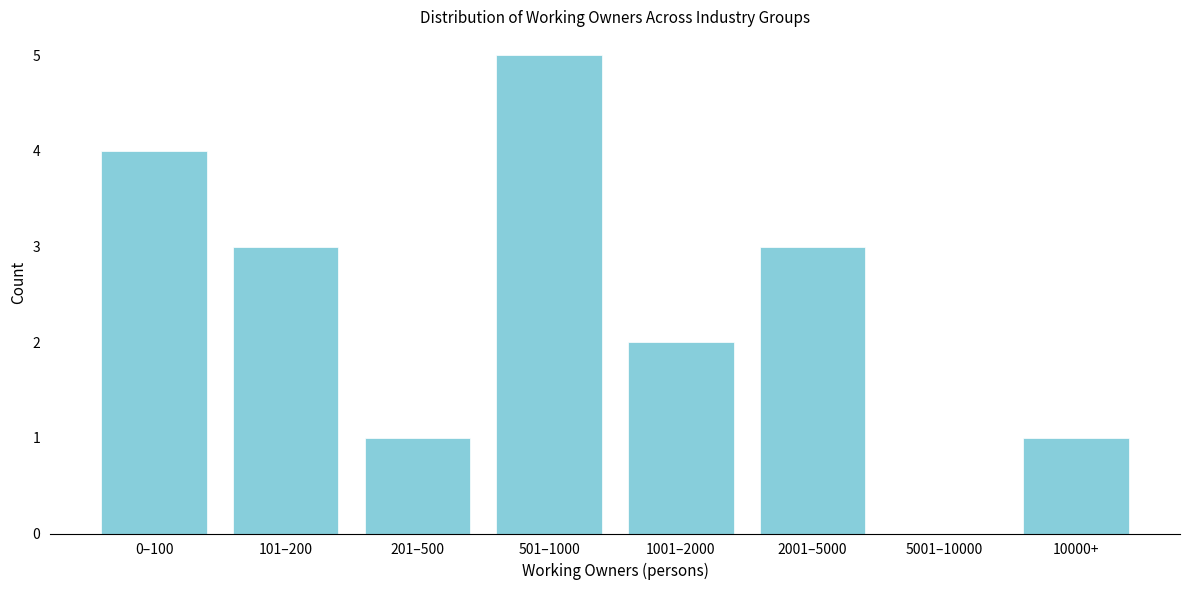

Reading left to right, list all the values displayed in this chart.

0–100=4	101–200=3	201–500=1	501–1000=5	1001–2000=2	2001–5000=3	5001–10000=0	10000+=1